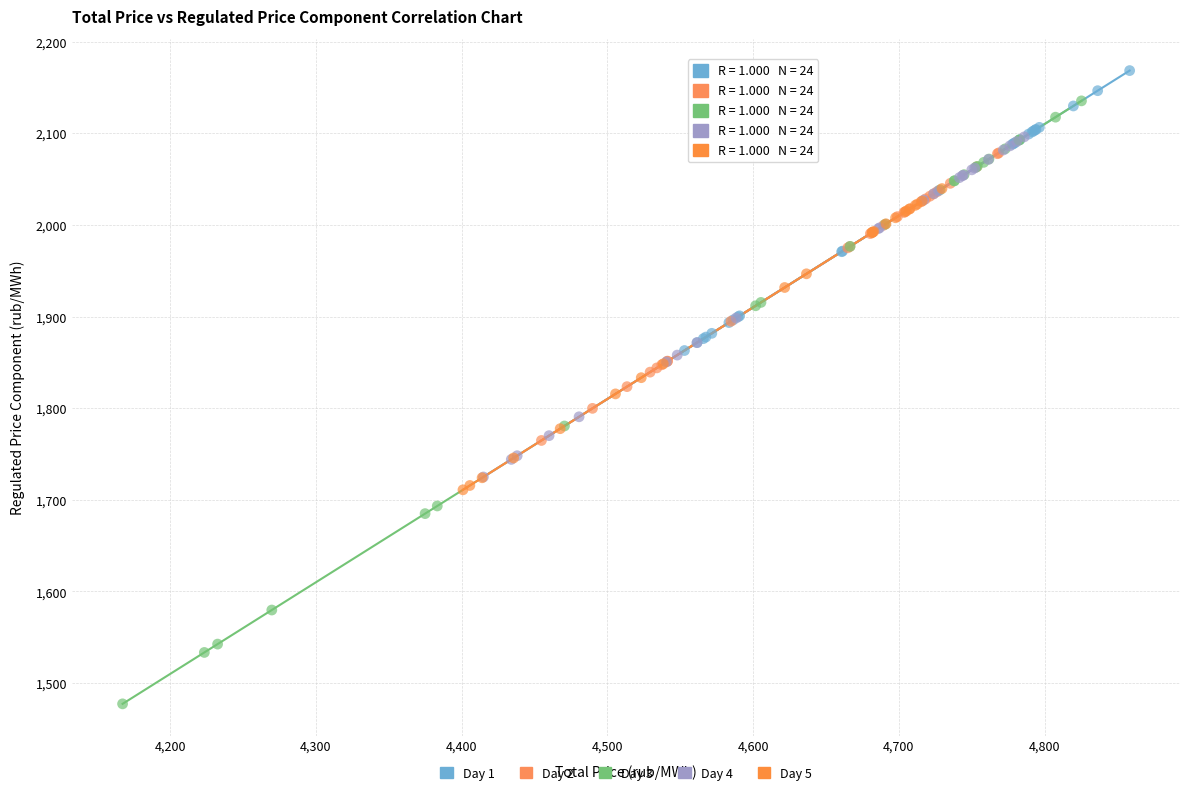

Which series contains the lowest Y value?

Day 3